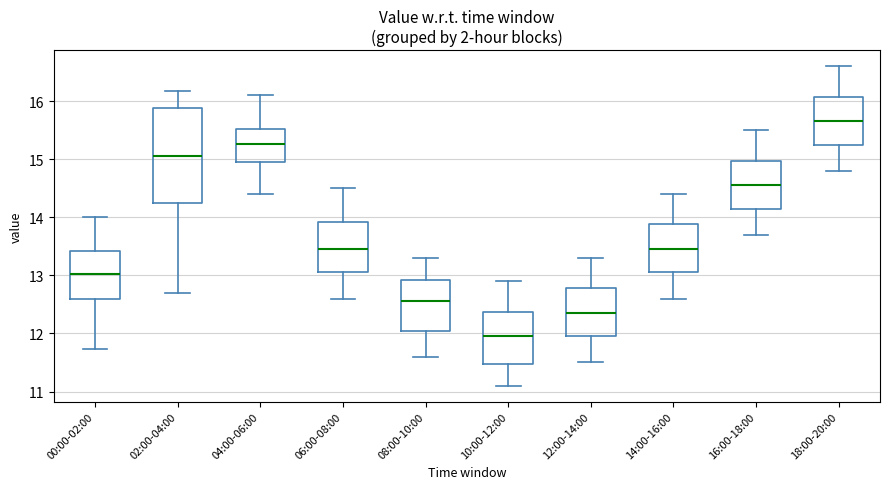

Comparing the boxes themselves (not the whiskers), which one is the tallest?

02:00-04:00